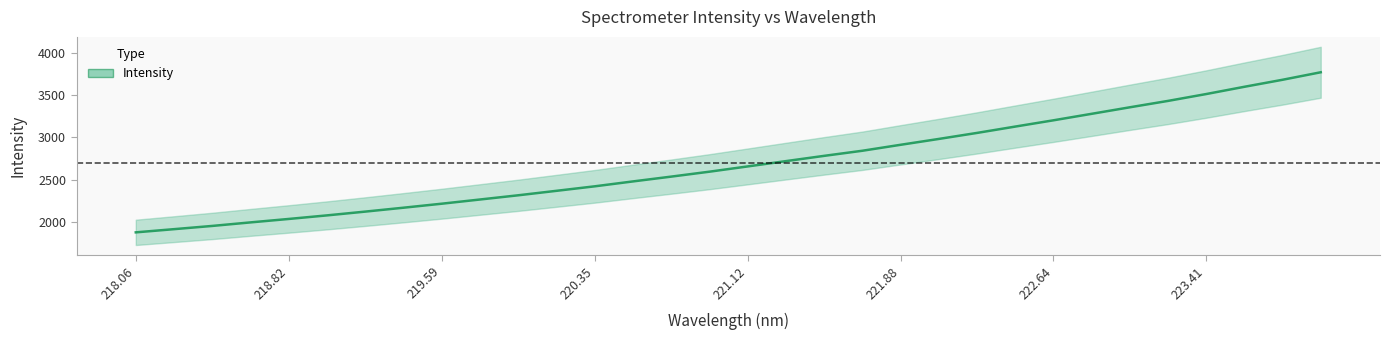

What is the label of the 8th point from the left?

223.41